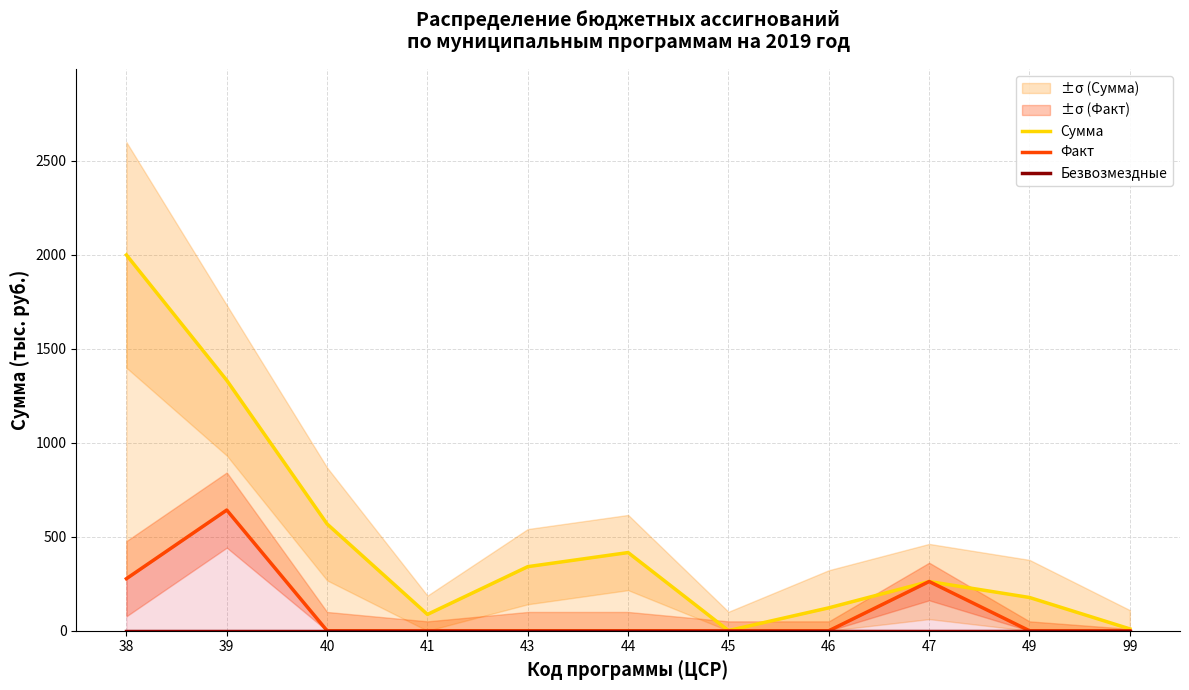

How many interior local peaks does the Факт series have?

2